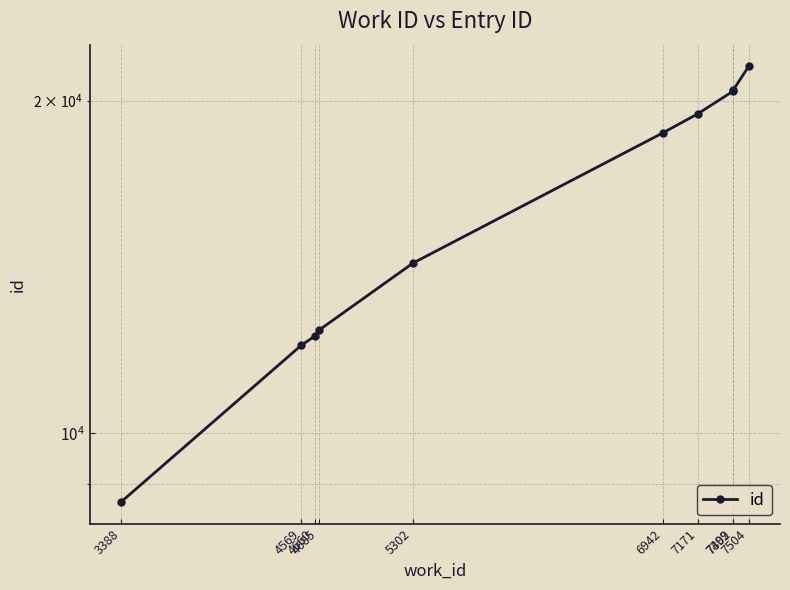

What is the average value?

16005